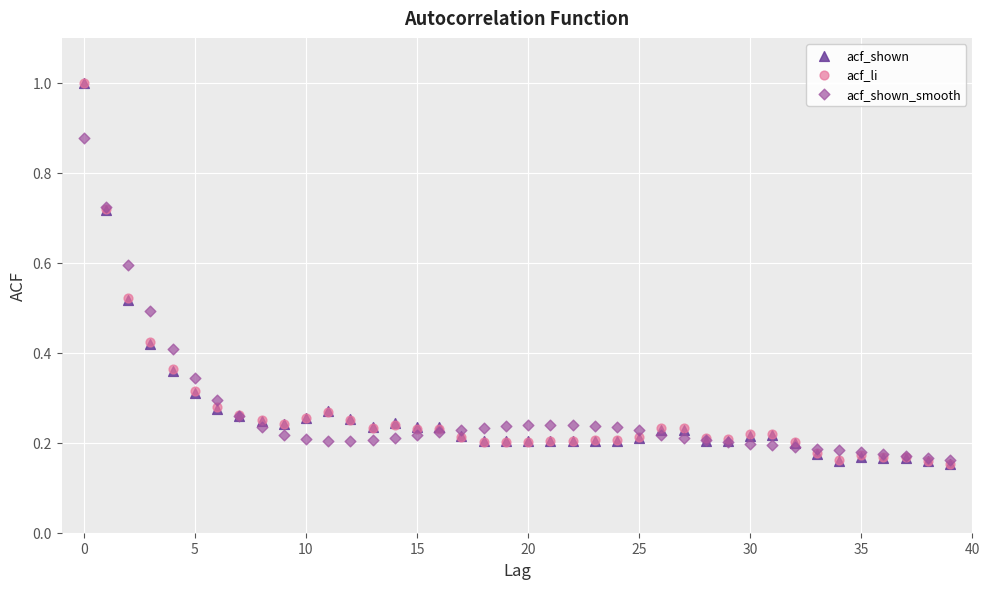

What are all the series names shown in the legend?

acf_shown, acf_li, acf_shown_smooth